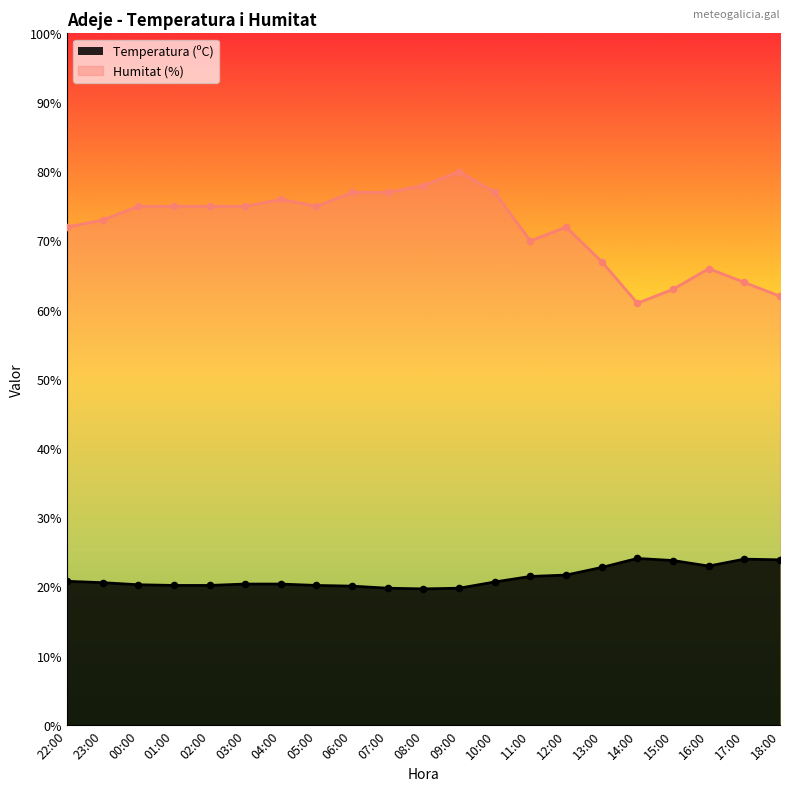

Is the value of Temperatura (ºC) at 11:00 greater than the value of Humitat (%) at 08:00?

No